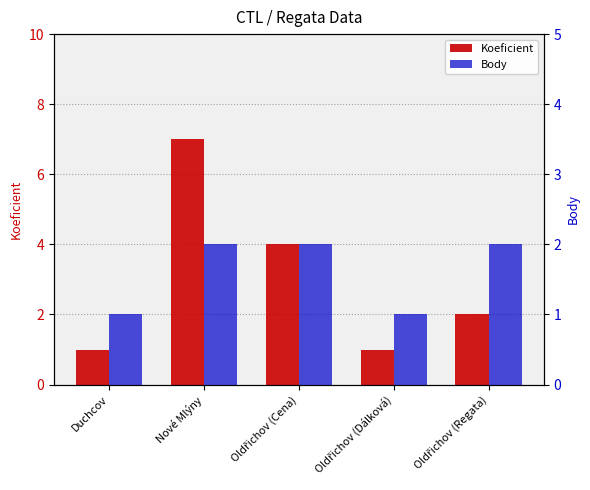

Count the Koeficient values in the range 1 to 4.

4